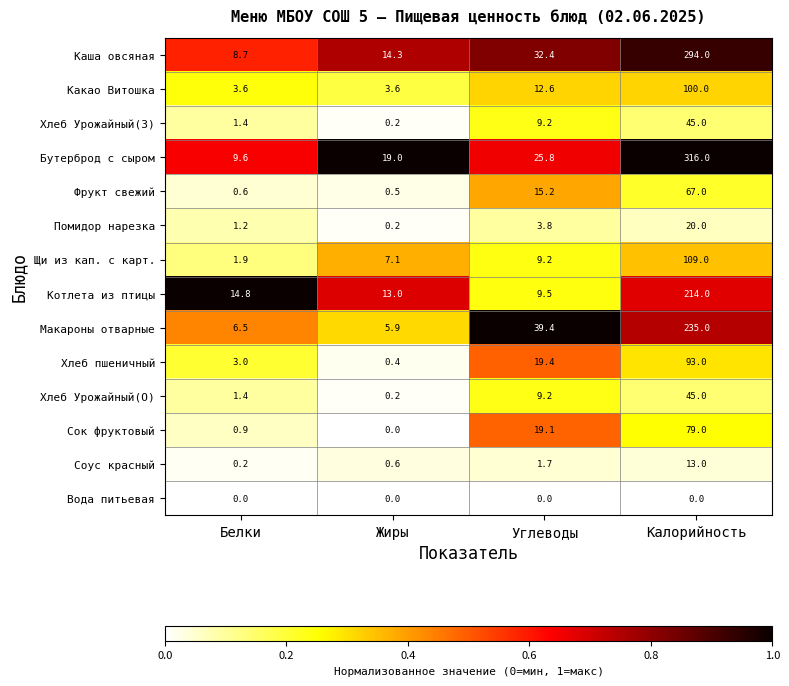

Rank the categories by Сок фруктовый value from highest to lowest.

Калорийность, Углеводы, Белки, Жиры